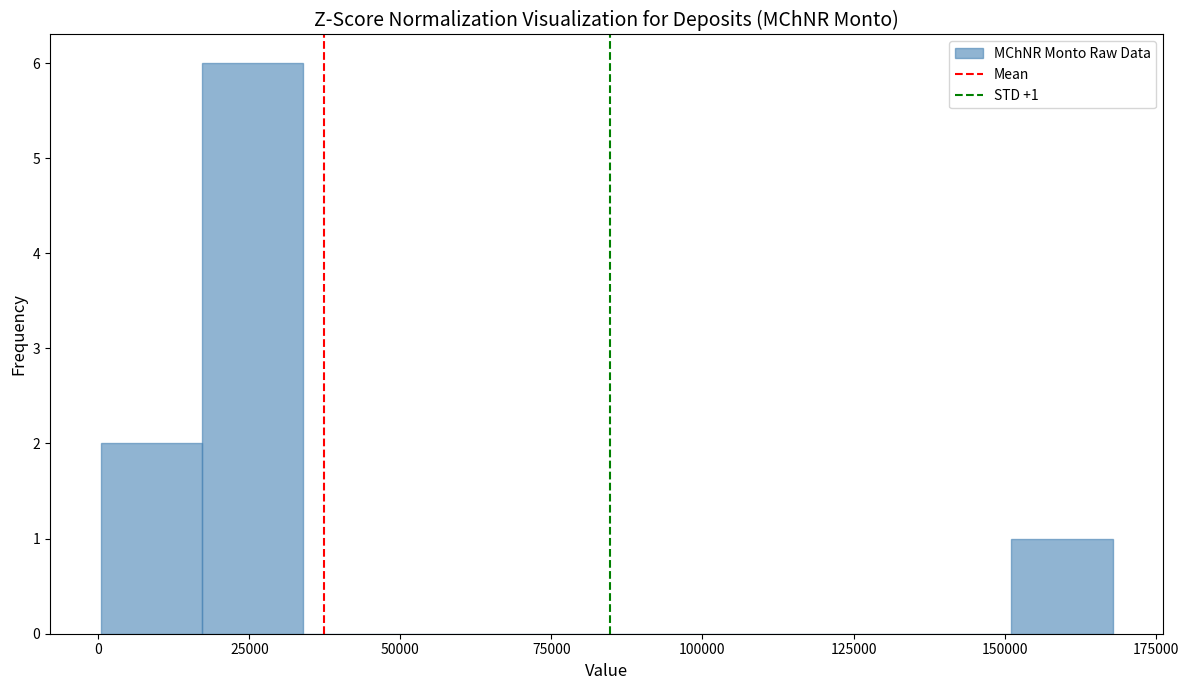

Read against the x-axis, roughly where is the centre of the tallest bar?

25000